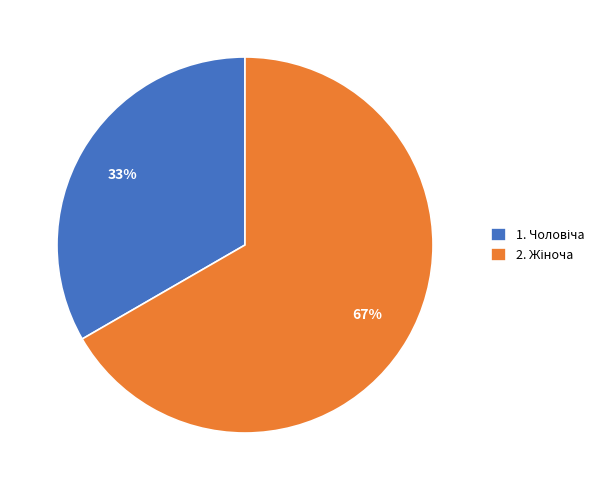

Is there any slice that represents more than half of the pie?

Yes